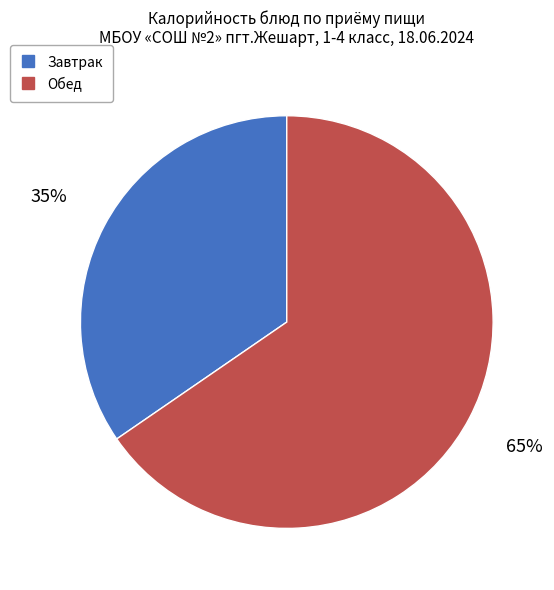

Is there any slice that represents more than half of the pie?

Yes